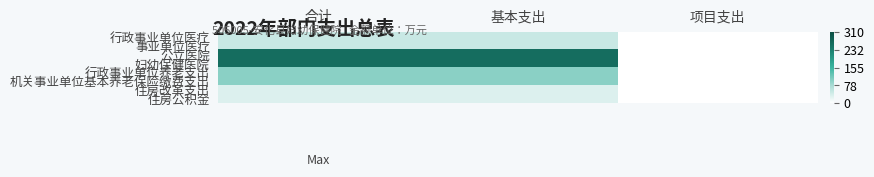

Reading left to right, what are all the values shown in this chart?

行政事业单位医疗: 合计=48.8	基本支出=48.8	项目支出=0.0
事业单位医疗: 合计=48.8	基本支出=48.8	项目支出=0.0
公立医院: 合计=259.6	基本支出=259.6	项目支出=0.0
妇幼保健医院: 合计=259.6	基本支出=259.6	项目支出=0.0
行政事业单位养老支出: 合计=99.0	基本支出=99.0	项目支出=0.0
机关事业单位基本养老保险缴费支出: 合计=99.0	基本支出=99.0	项目支出=0.0
住房改革支出: 合计=31.0	基本支出=31.0	项目支出=0.0
住房公积金: 合计=31.0	基本支出=31.0	项目支出=0.0